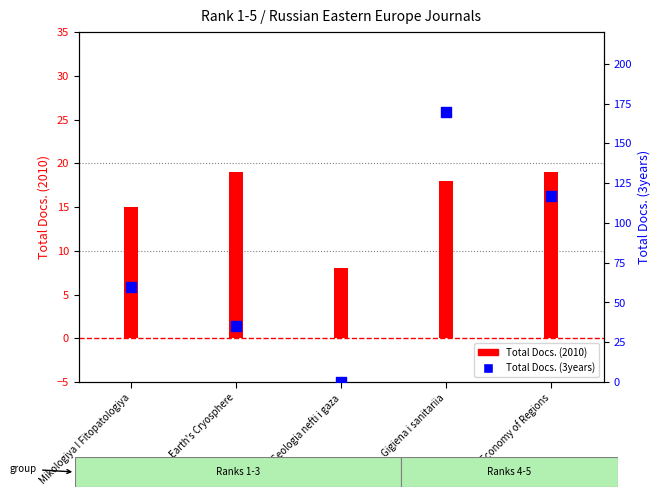

Which series reaches the minimum Y coordinate?

Total Docs. (3years)